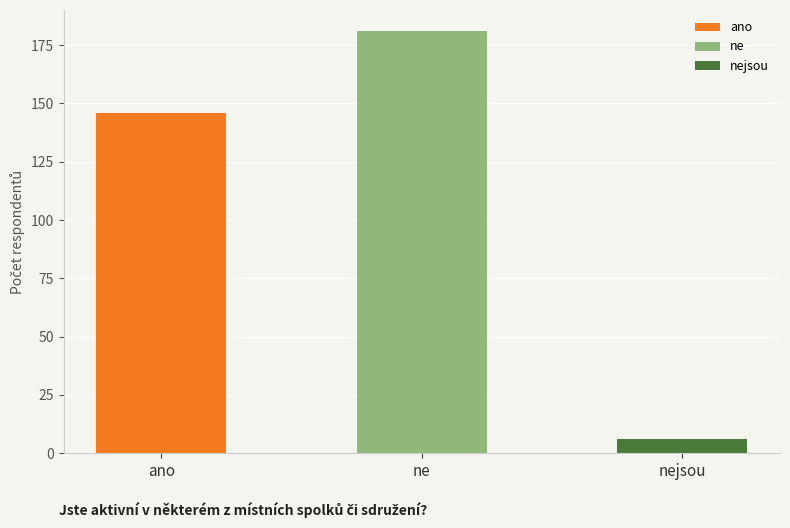

Reading left to right, what are all the values shown in this chart?

ano=146	ne=181	nejsou=6